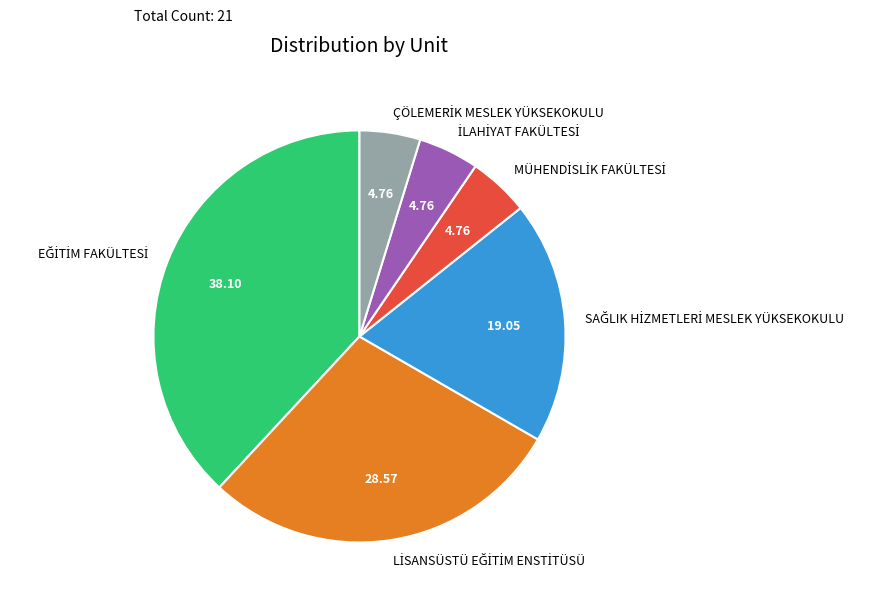

Is there any slice that represents more than half of the pie?

No